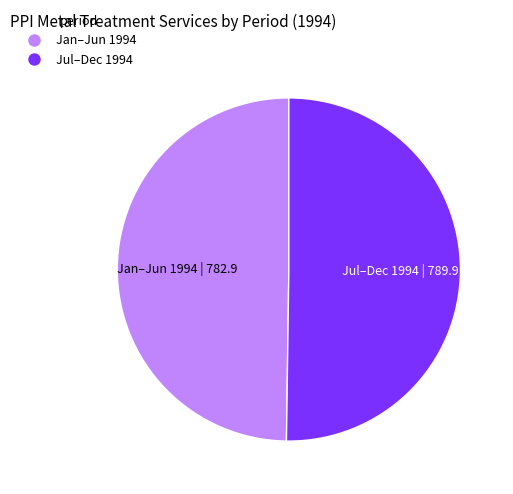

Count the number of slices in the pie.

2